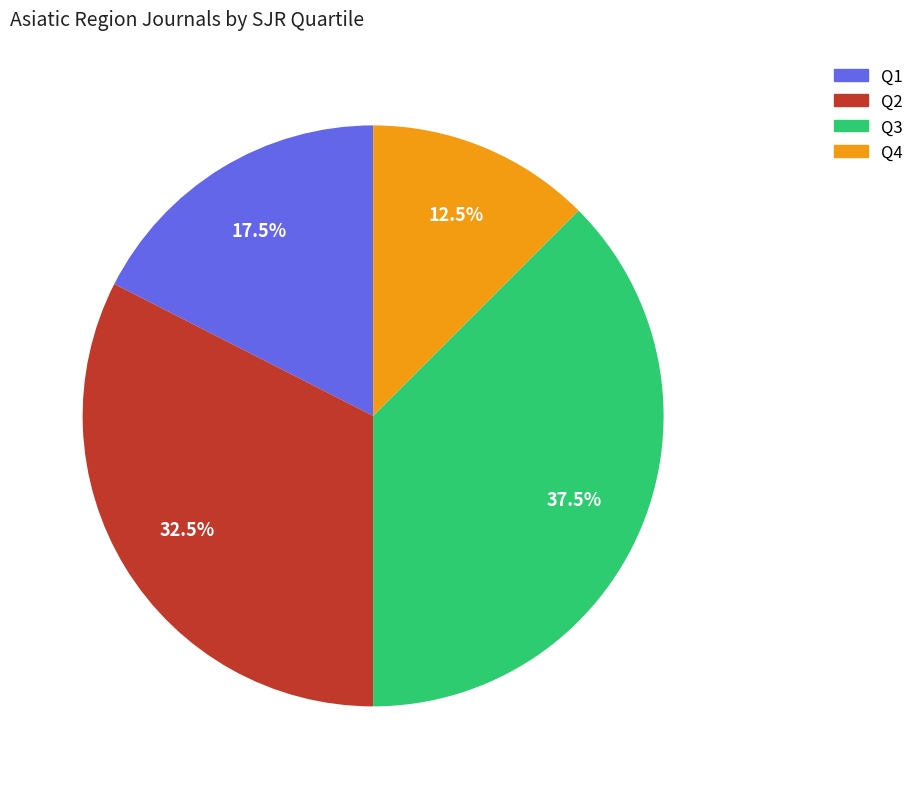

Does Q2 represent more than half of the total?

No